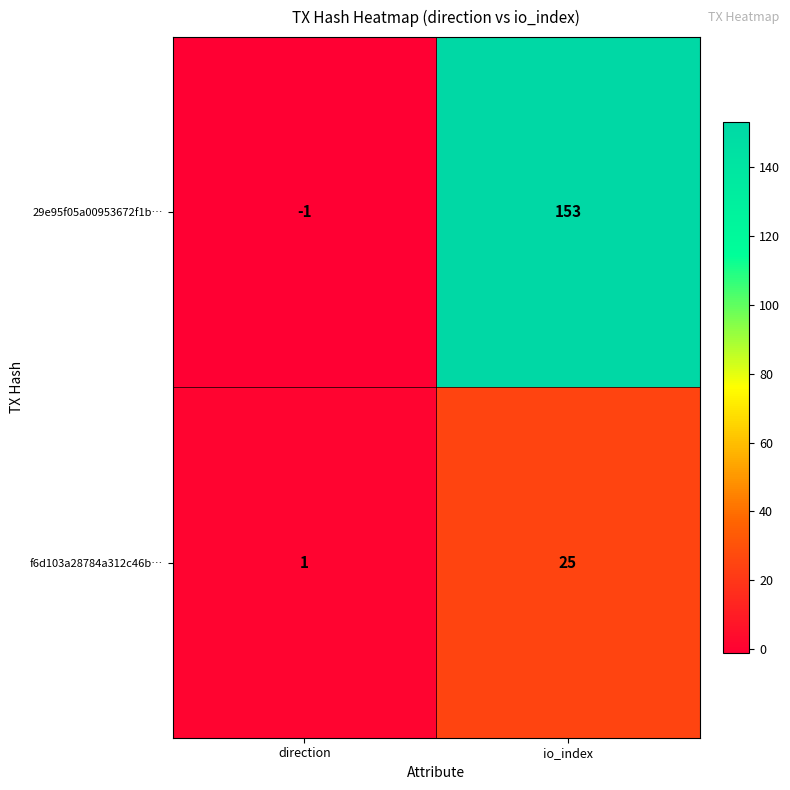

Between direction and io_index, which series saw the biggest shift?

29e95f05a00953672f1b…